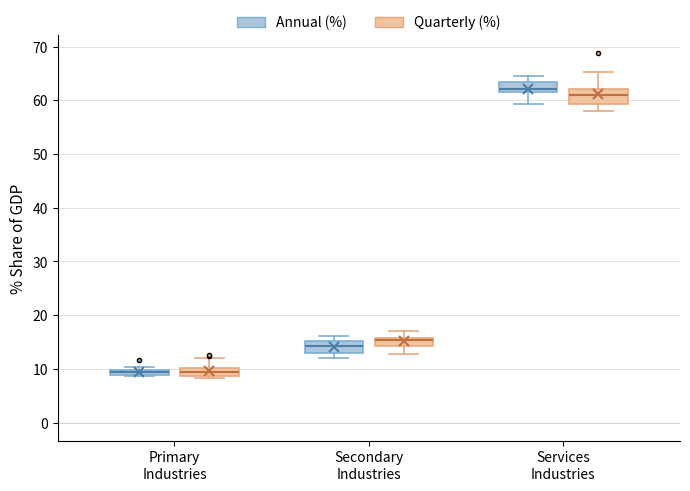

Which box's median line is the highest?

Services Industries (Annual (%))